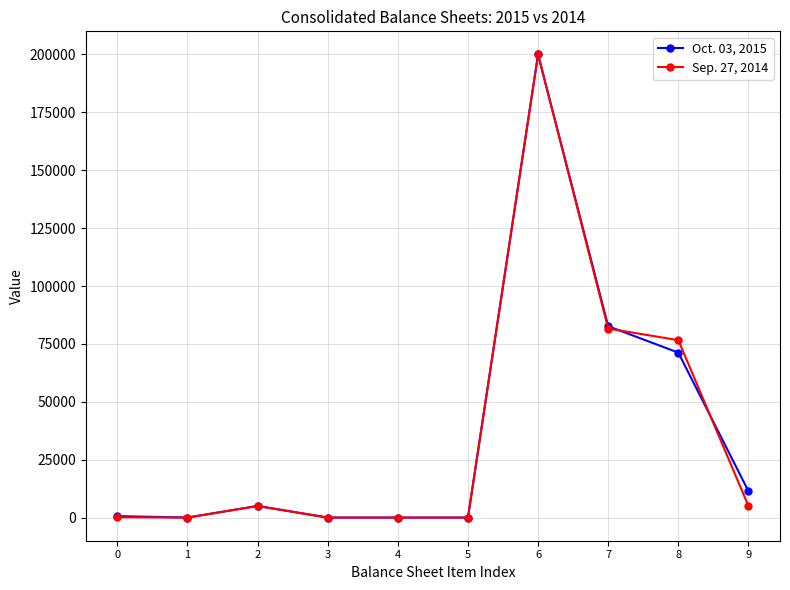

What is the sum of the Oct. 03, 2015 values at 7 and 5?

82643